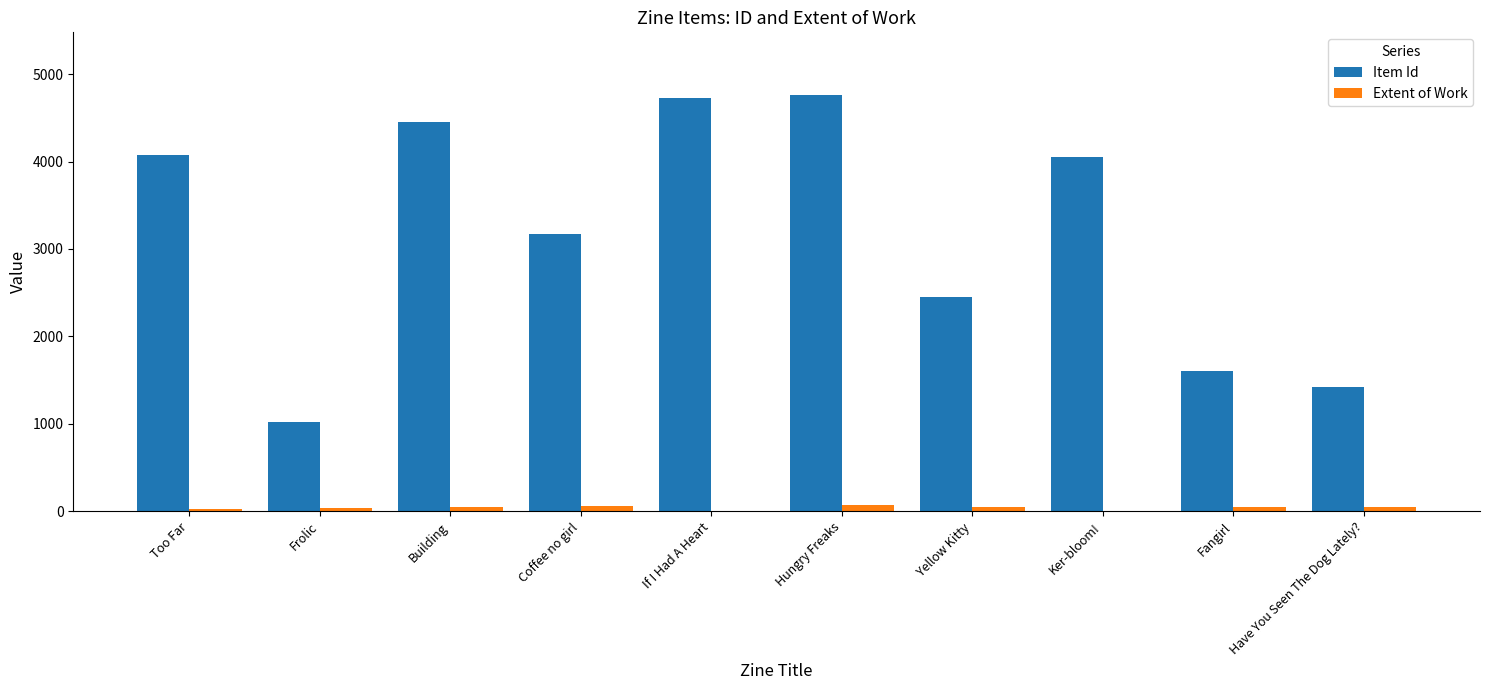

What is the highest value of the Extent of Work series?

72